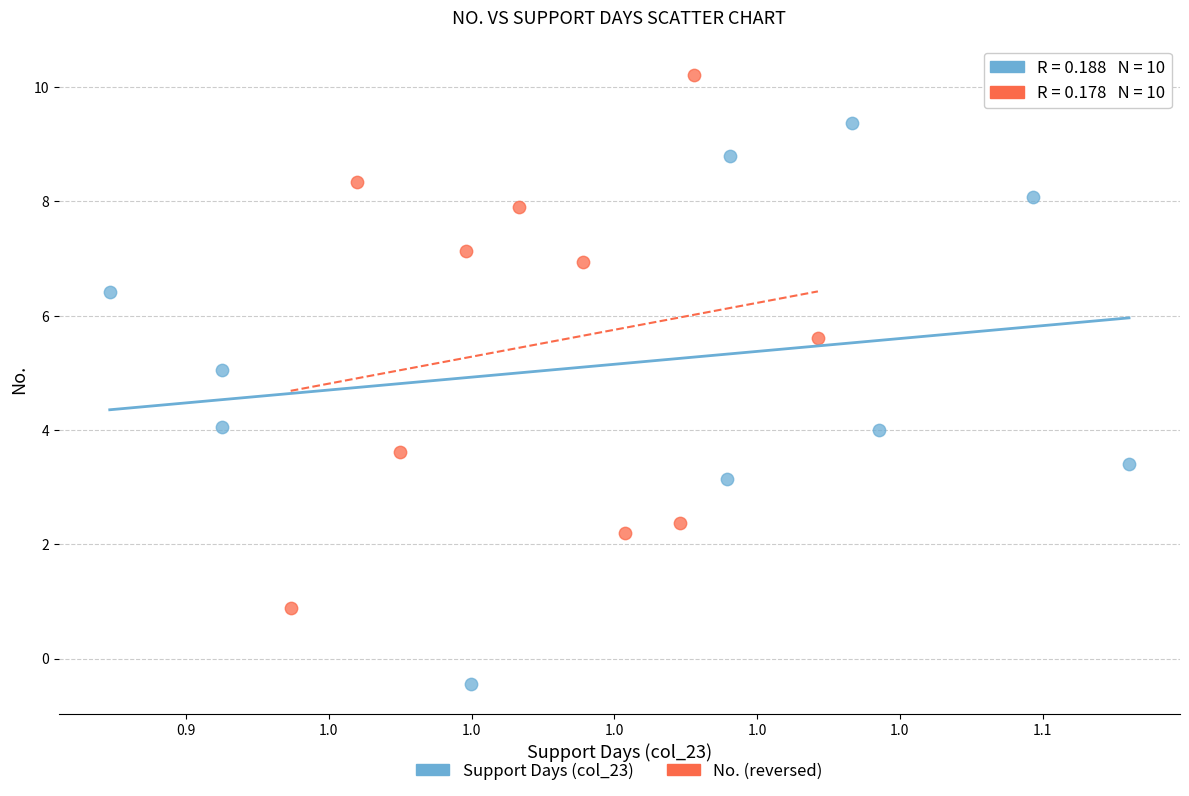

Which series contains the highest Y value?

No. (reversed)